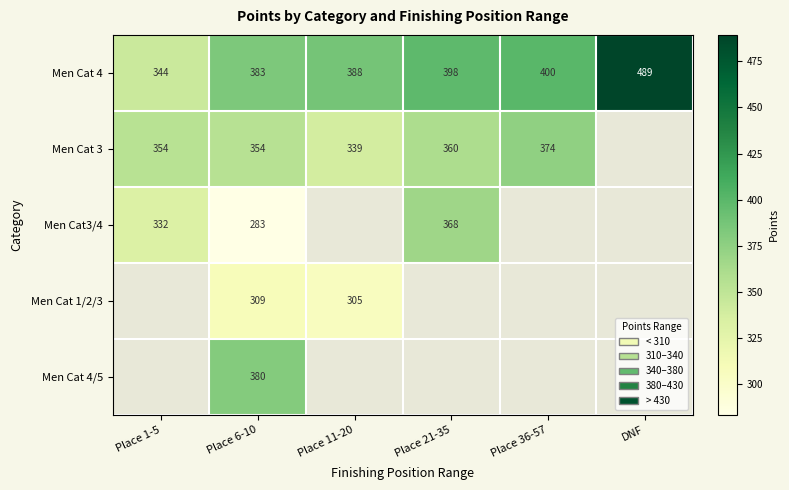

Which has a higher value, Place 11-20 or Place 6-10?

Place 11-20